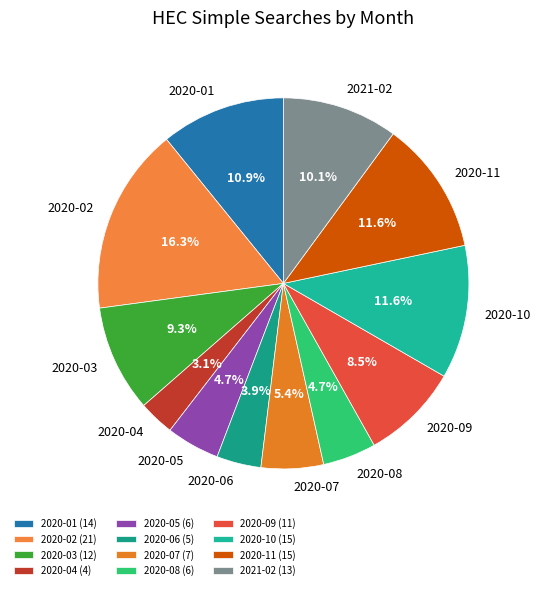

The 2020-11 slice represents 25% of the pie. True or false?

False